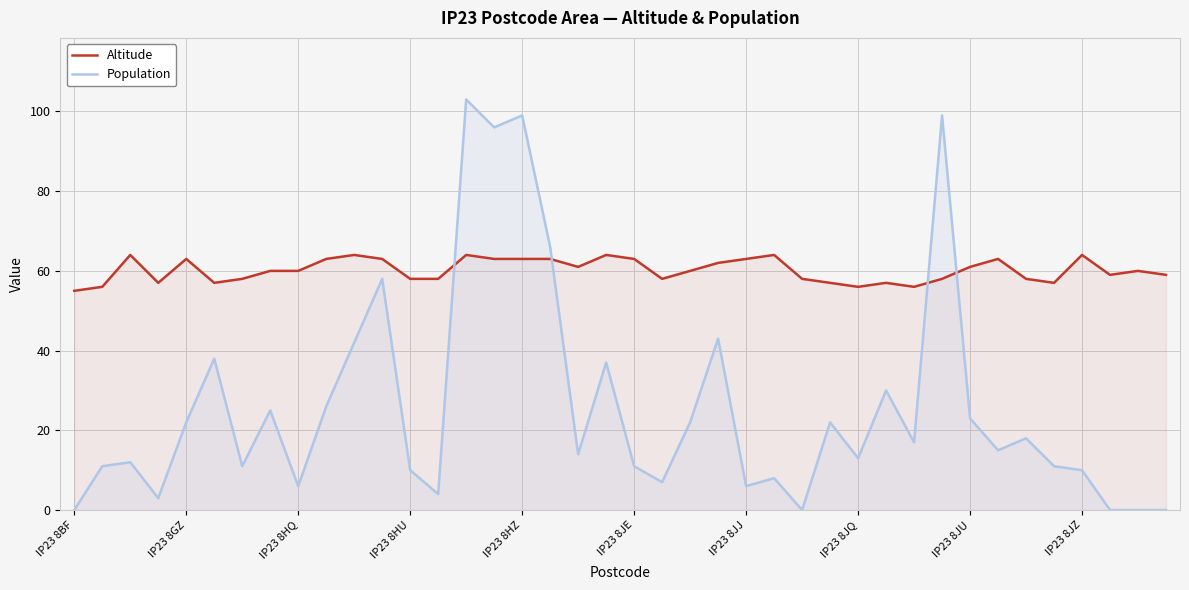

How many interior local peaks does the Population series have?

13